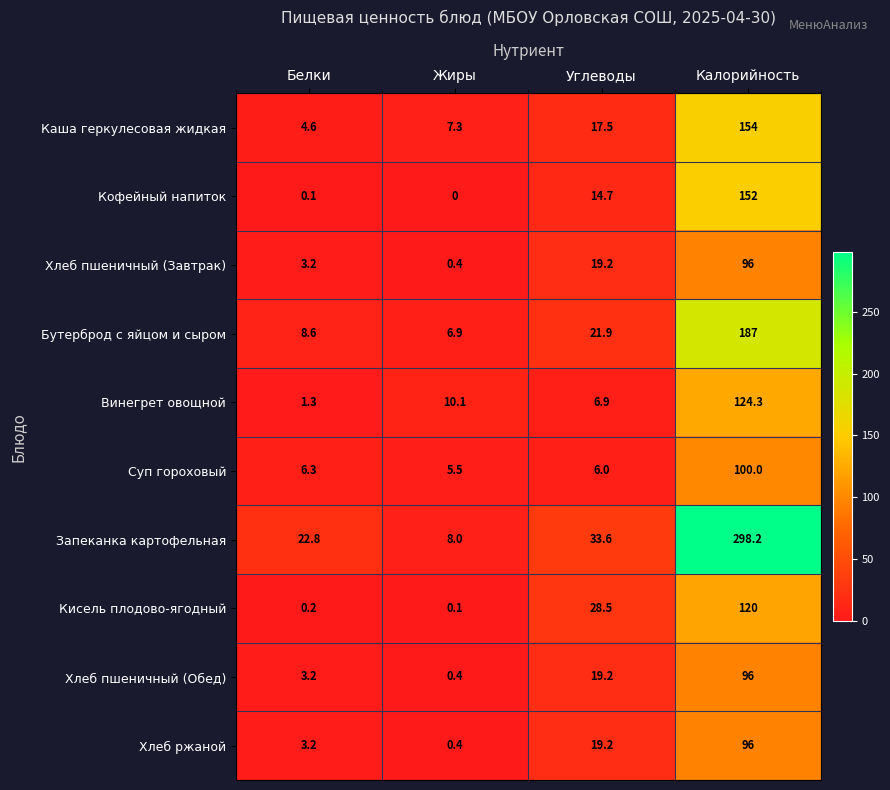

Which series has the largest range (max minus min)?

Запеканка картофельная